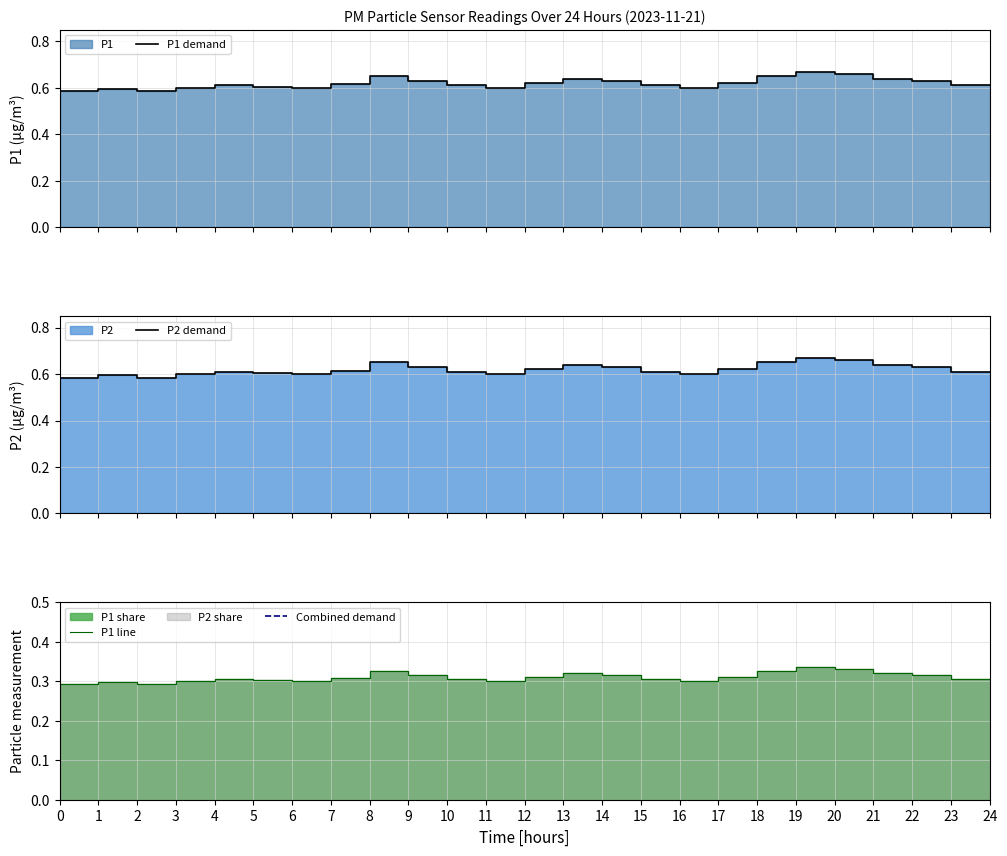

Between 1 and 15, which series saw the biggest shift?

P1 demand